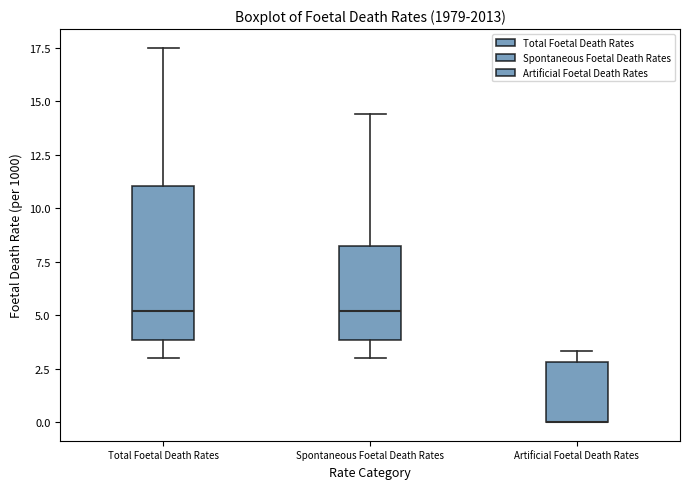

Reading left to right, transcribe this box plot: for each box, give where its median line is, the range the box spans, and where its two whiskers end, as read against the y-axis. The values are not printed on the chart, so give them approximately, as read against the axis.

Total Foetal Death Rates: median 5.0, box 4.0 to 11.0, whiskers 3.0 to 17.5
Spontaneous Foetal Death Rates: median 5.0, box 4.0 to 8.5, whiskers 3.0 to 14.5
Artificial Foetal Death Rates: median 0.0 (drawn on the box's lower edge), box 0.0 to 3.0, whiskers 0.0 to 3.5